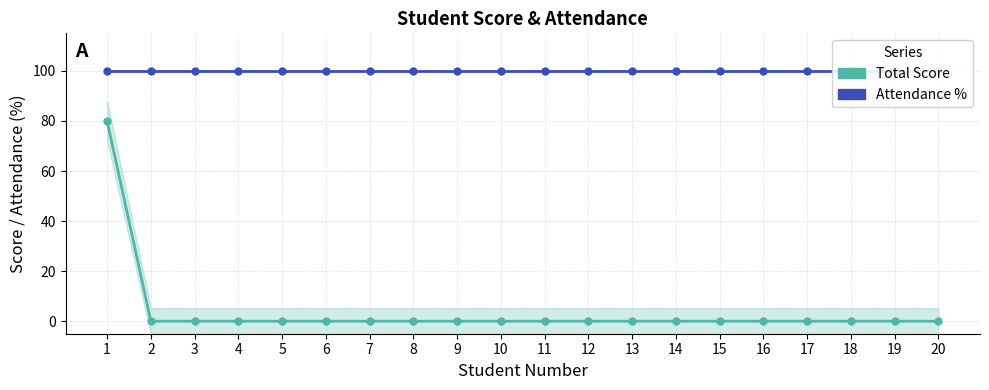

At which category is the sum across all series the highest?

1